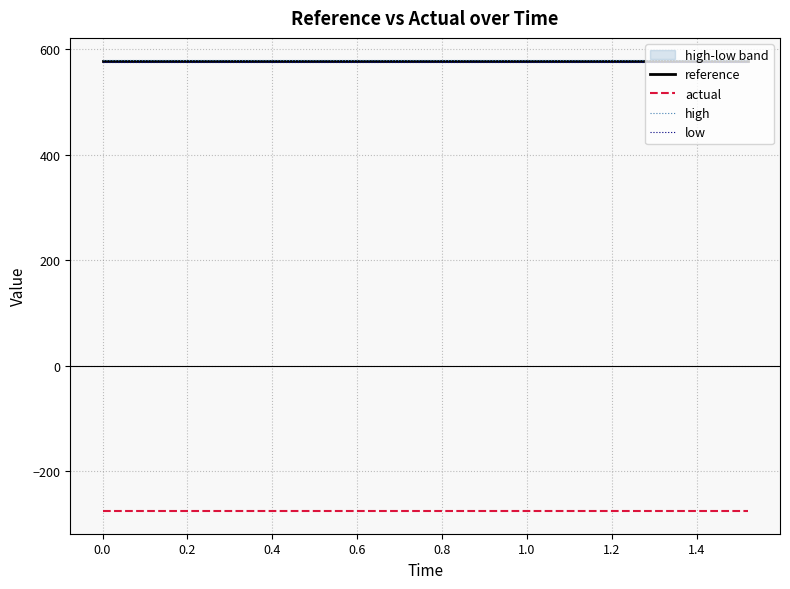

What are all the series names shown in the legend?

reference, actual, high, low